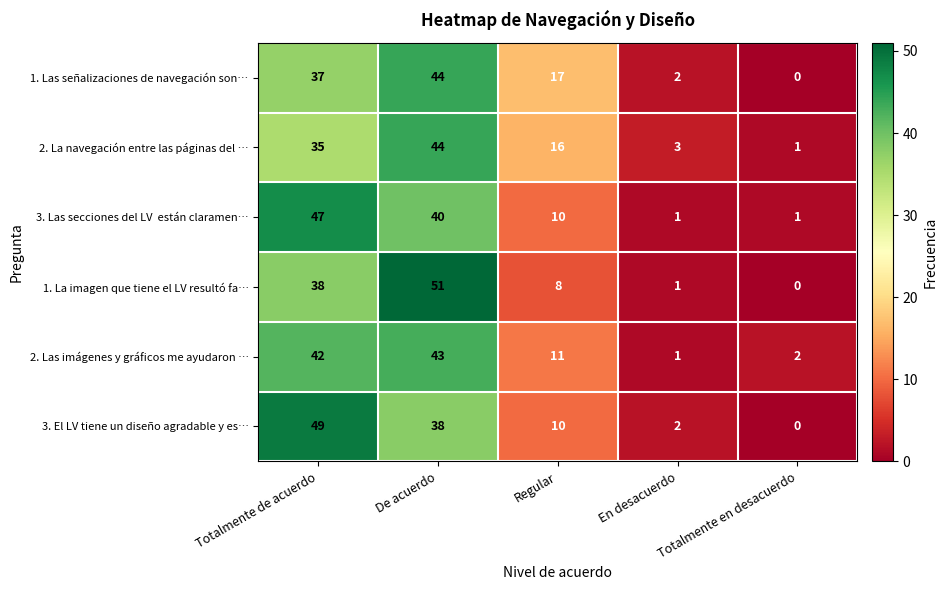

The 2. La navegación entre las páginas del … series shows 49 at Totalmente de acuerdo. True or false?

False